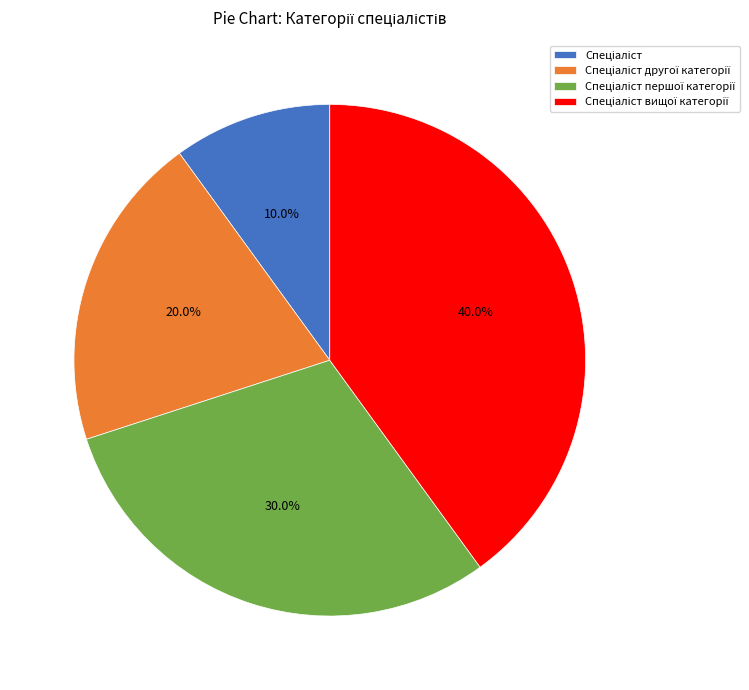

Is there any slice that represents more than half of the pie?

No